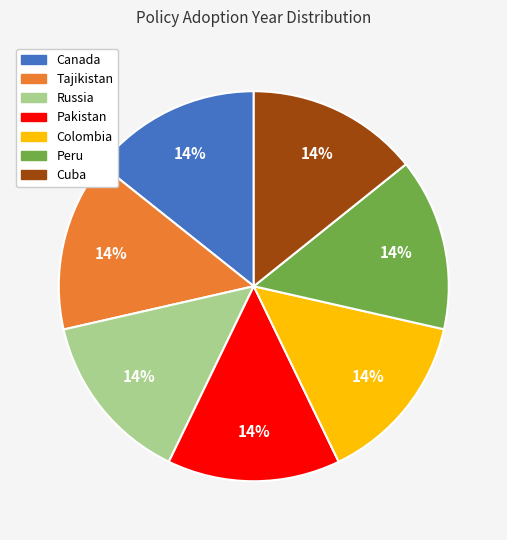

To the nearest percent, what is the average slice percentage?

14%